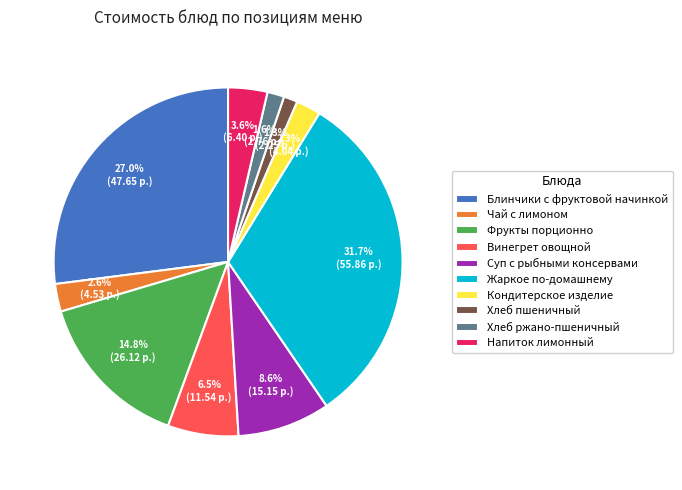

Does Жаркое по-домашнему represent more than half of the total?

No